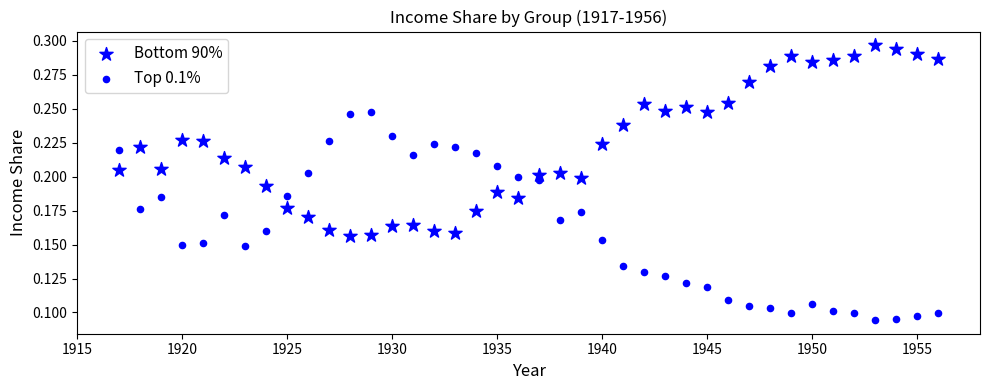

How many data points are displayed?

80